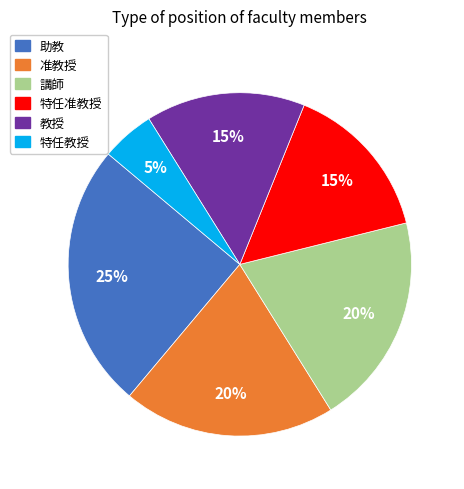

Is there any slice that represents more than half of the pie?

No